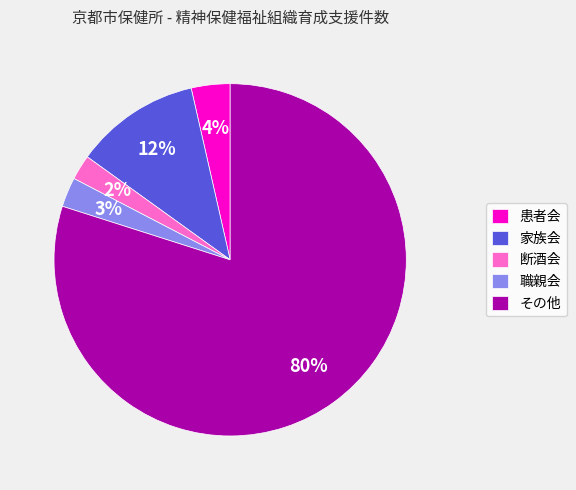

To the nearest percent, what percentage of the pie is 家族会?

12%